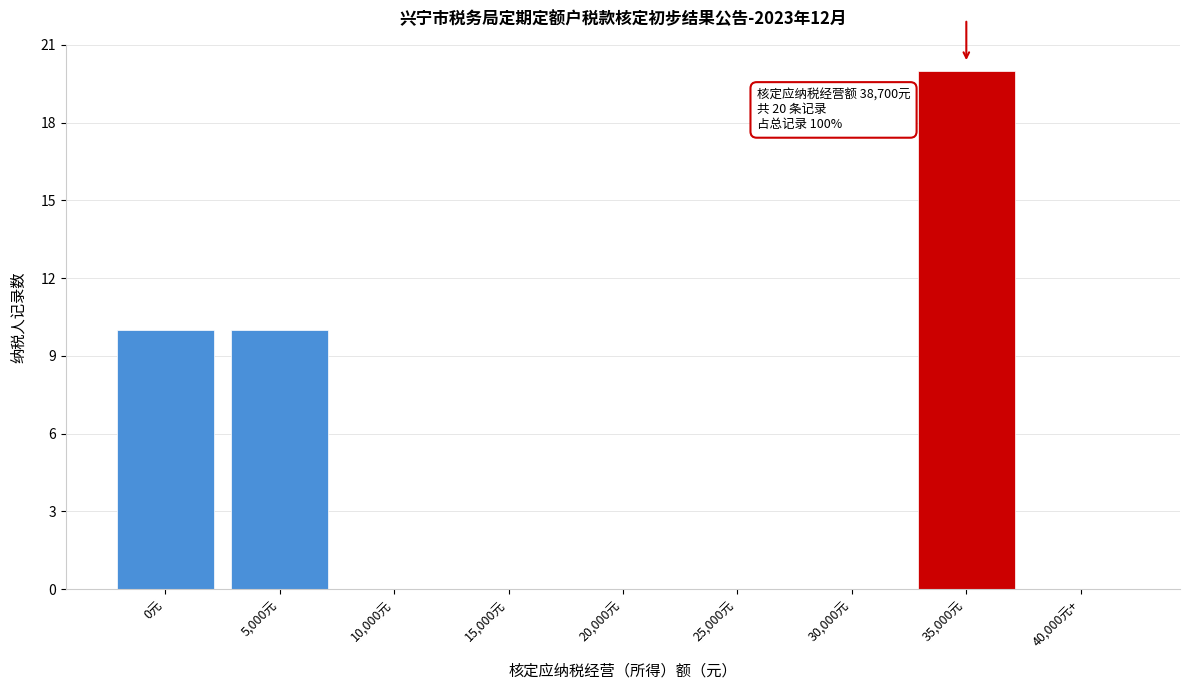

Reading left to right, what are all the values shown in this chart?

0元=10	5,000元=10	10,000元=0	15,000元=0	20,000元=0	25,000元=0	30,000元=0	35,000元=20	40,000元+=0